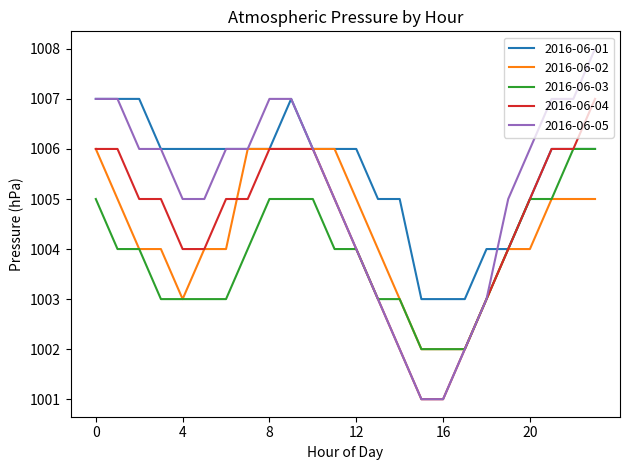

What is the greatest value displayed?

1008